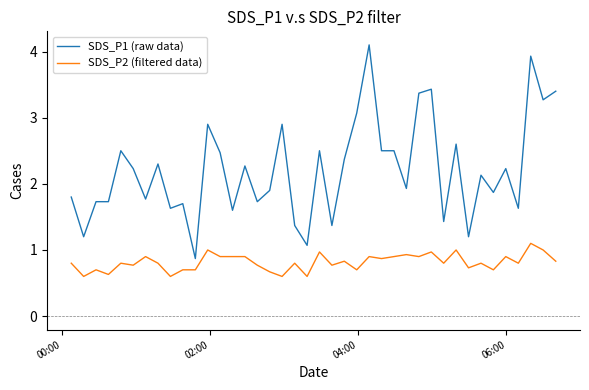

Is this an area chart (filled region under the line)?

No